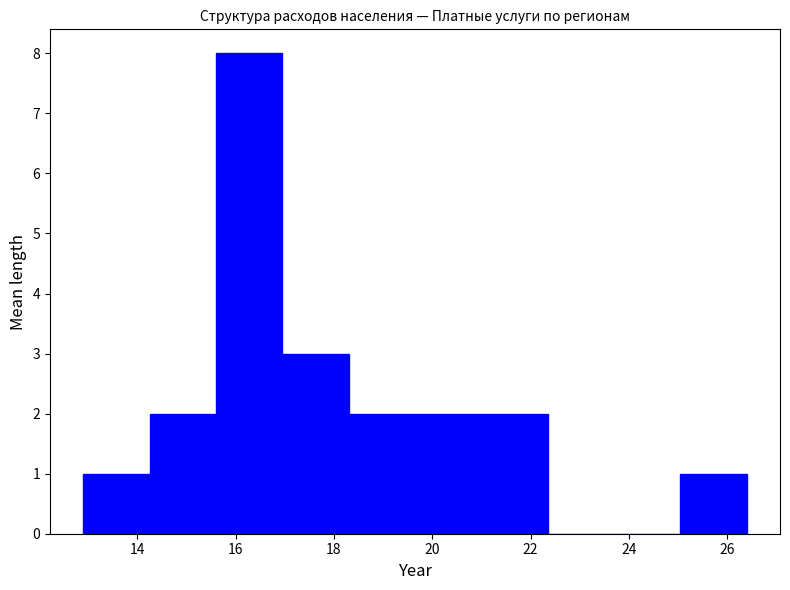

Reading left to right, list every bar in this chart as the range it spans on the x-axis followed by its height. Neither the bar edges nor the heights are printed on the chart, so give them approximately, as read against the axes.

12.90 to 14.25: 1
14.25 to 15.60: 2
15.60 to 16.95: 8
16.95 to 18.30: 3
18.30 to 19.65: 2
19.65 to 21.00: 2
21.00 to 22.35: 2
22.35 to 23.70: 0
23.70 to 25.05: 0
25.05 to 26.40: 1